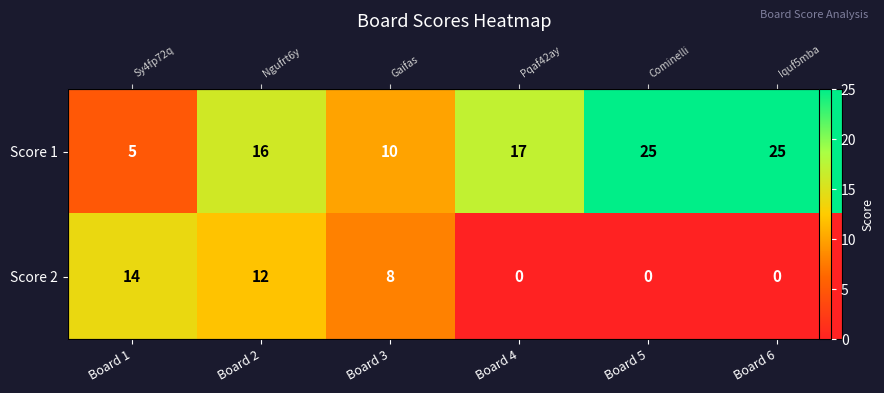

How many values in the Score 2 series are below 8?

3